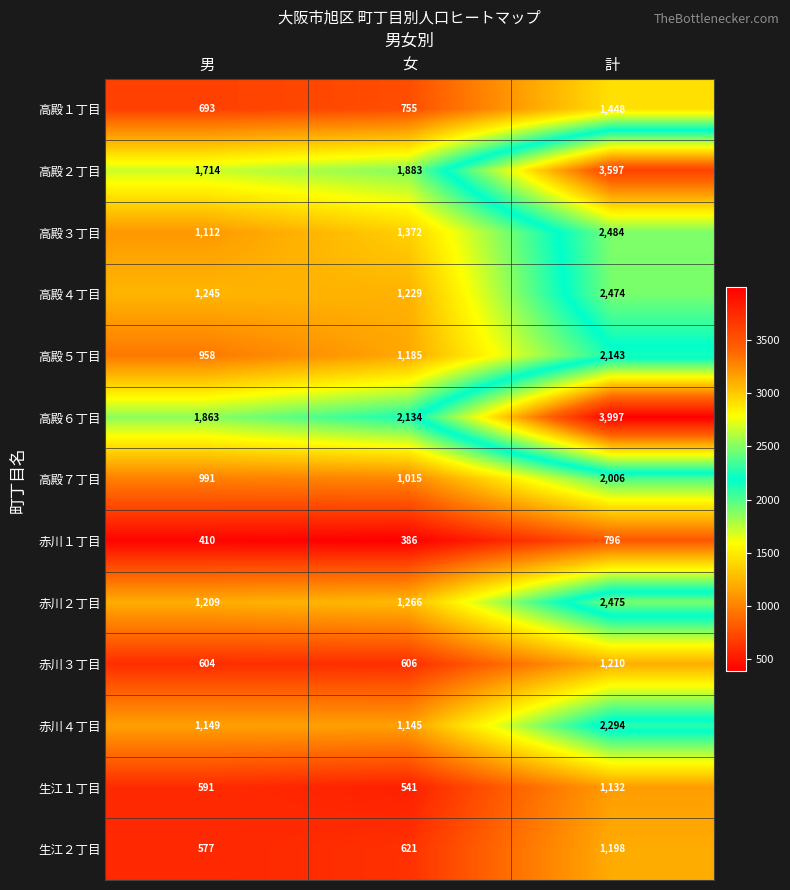

At which category is the sum across all series the highest?

計